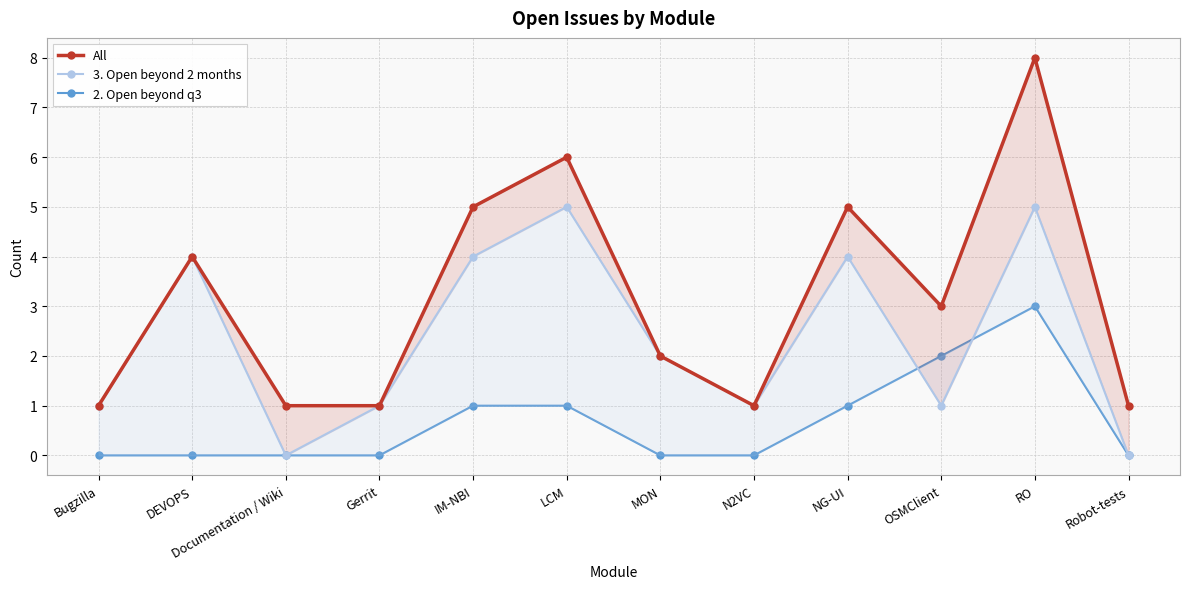

Which series has the largest total across all categories?

All